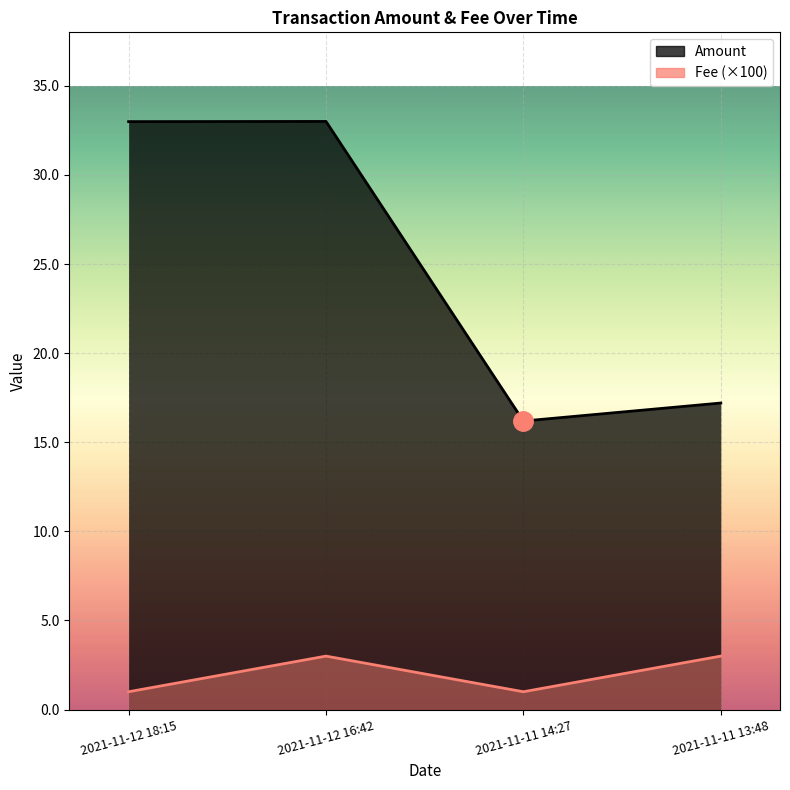

Reading left to right, transcribe all the data shown in this chart.

Amount: 2021-11-12 18:15=33.0	2021-11-12 16:42=33.0	2021-11-11 14:27=16.2	2021-11-11 13:48=17.2
Fee (×100): 2021-11-12 18:15=1.0	2021-11-12 16:42=3.0	2021-11-11 14:27=1.0	2021-11-11 13:48=3.0